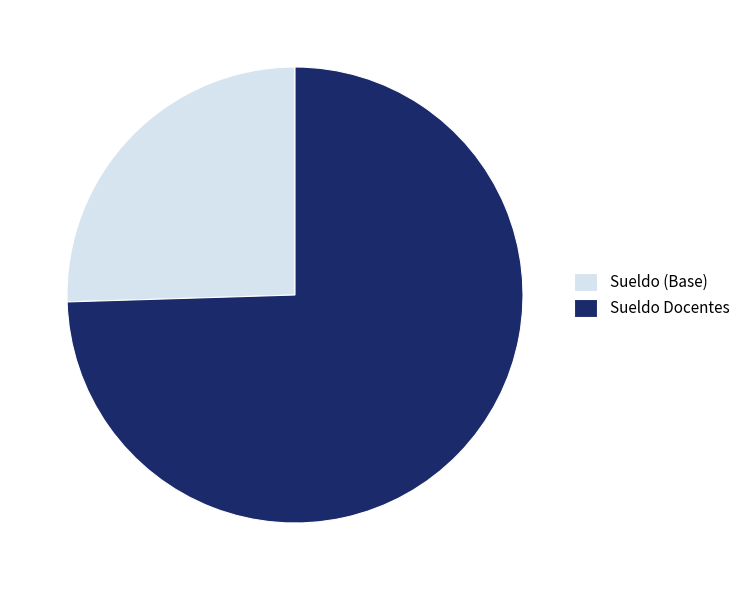

Is there any slice that represents more than half of the pie?

Yes